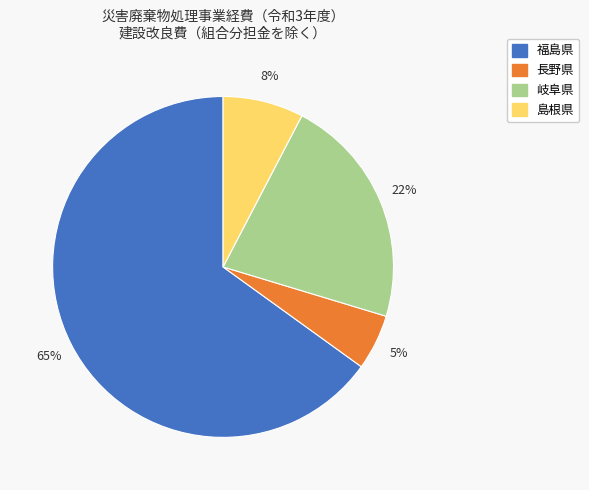

To the nearest percent, what is the average slice percentage?

25%